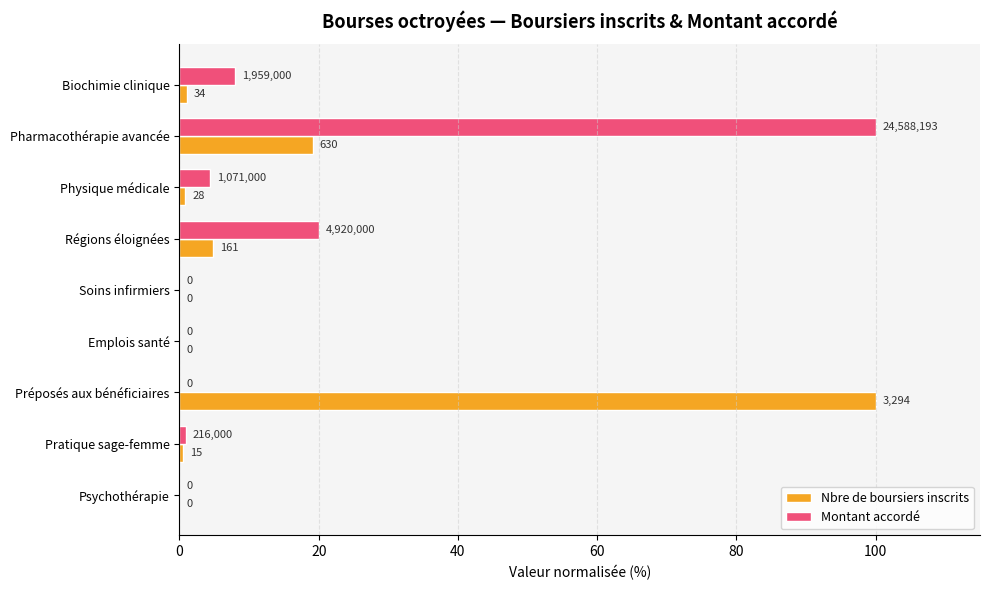

What is the maximum value for Montant accordé?

100.0